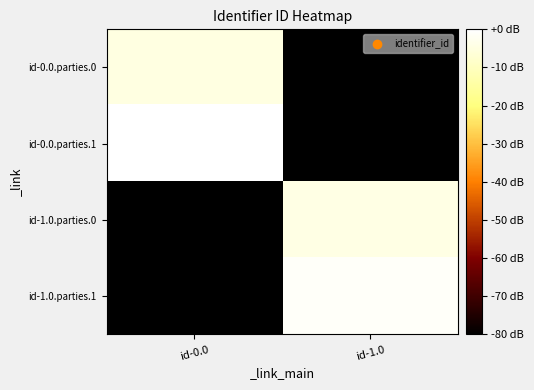

What is the total value across all series at id-1.0?

-165.4